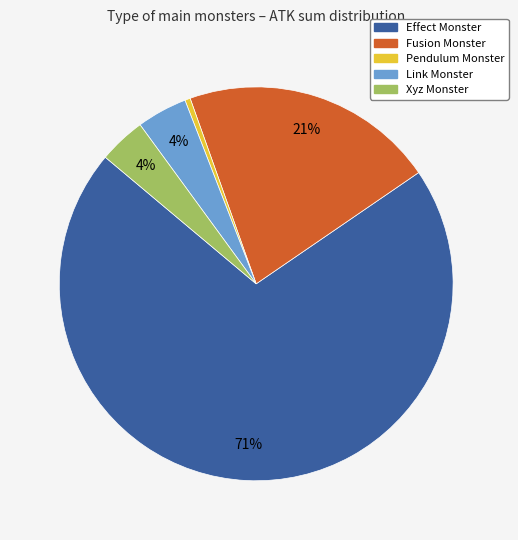

Between Pendulum Monster and Link Monster, which is larger?

Link Monster